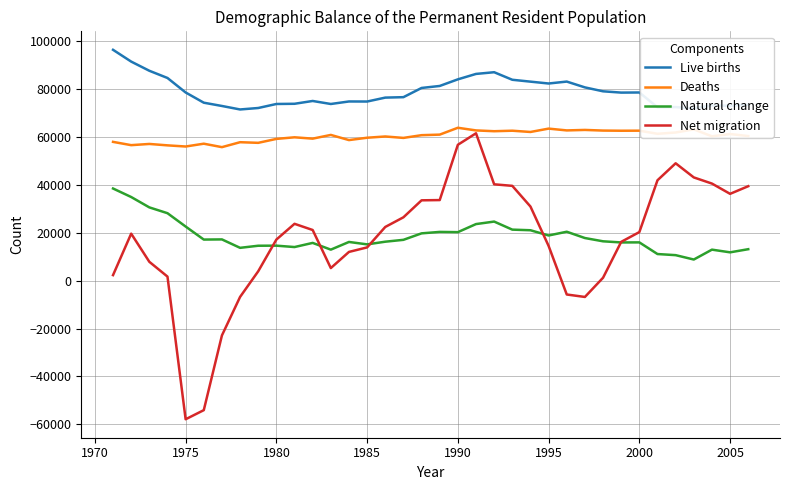

Which series has the largest total across all categories?

Live births